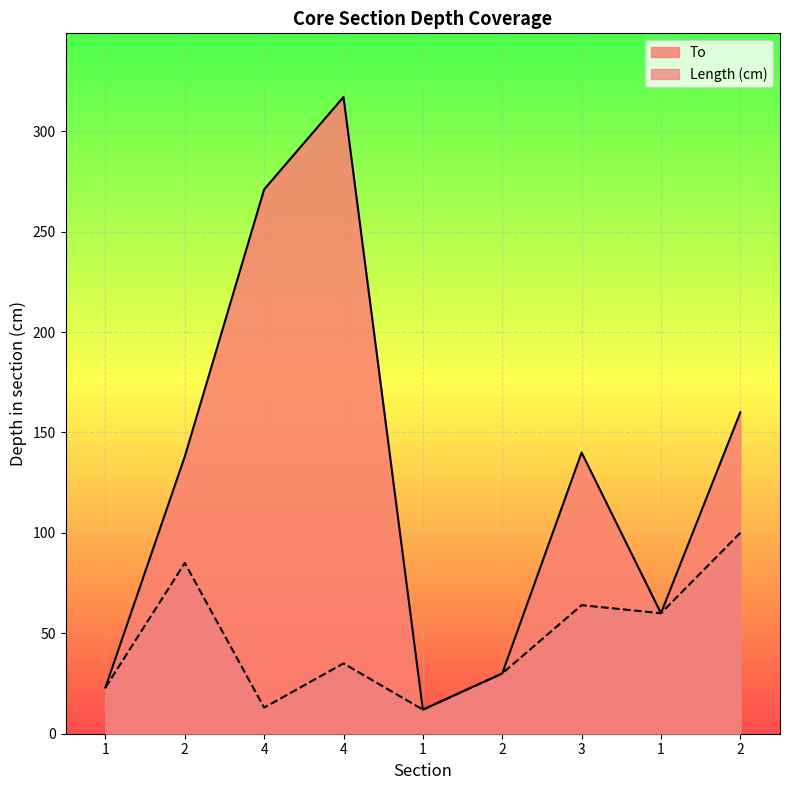

What are all the series names shown in the legend?

To, Length (cm)